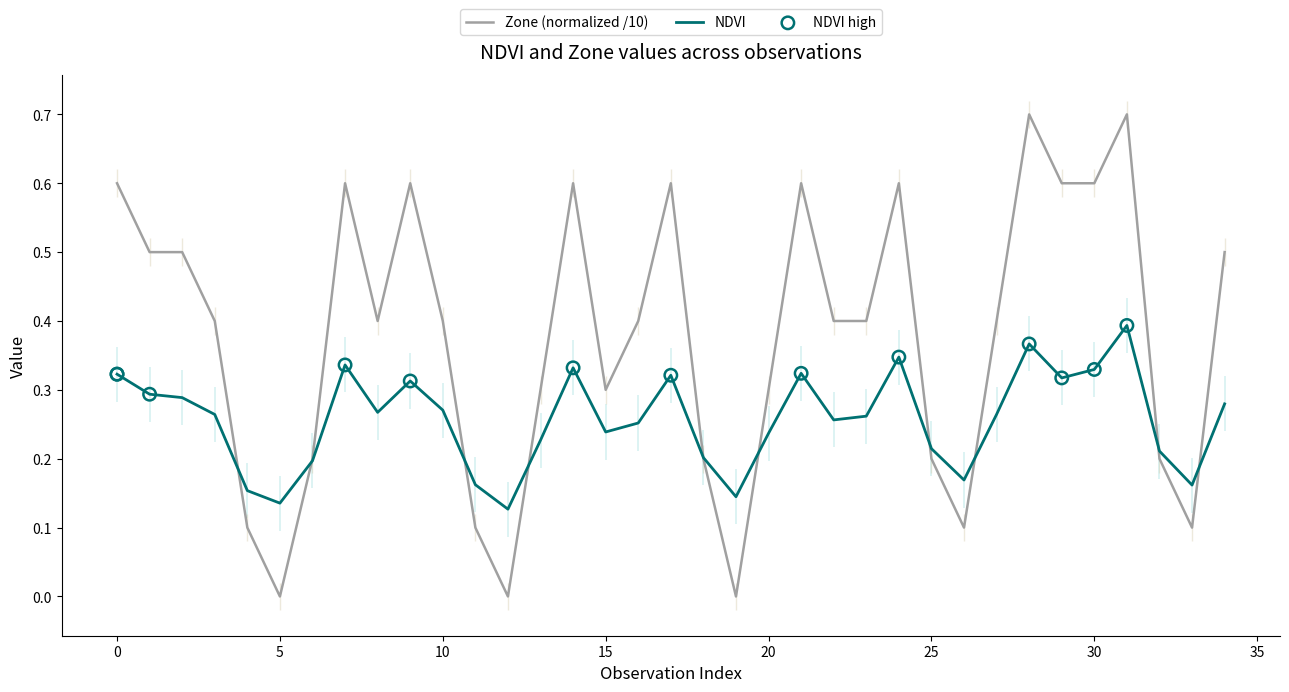

At which category is the sum across all series the highest?

31